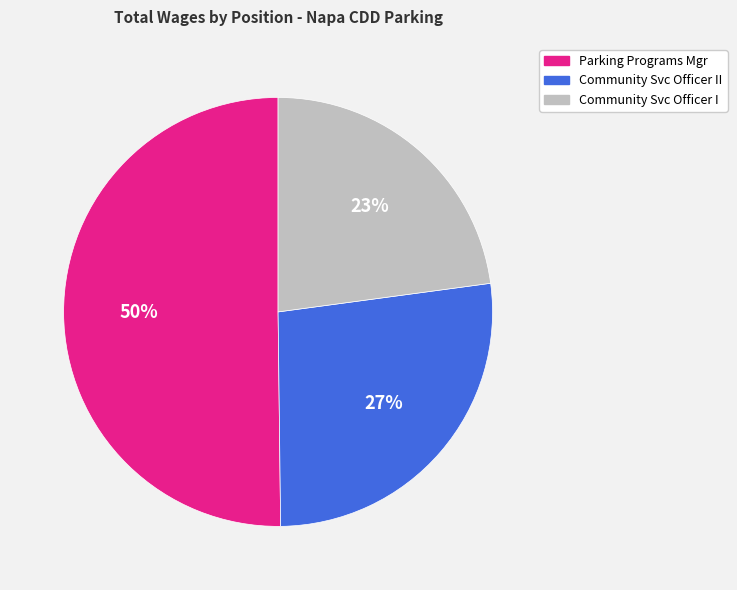

To the nearest percent, what is the difference between the largest and smallest slice percentages?

27%